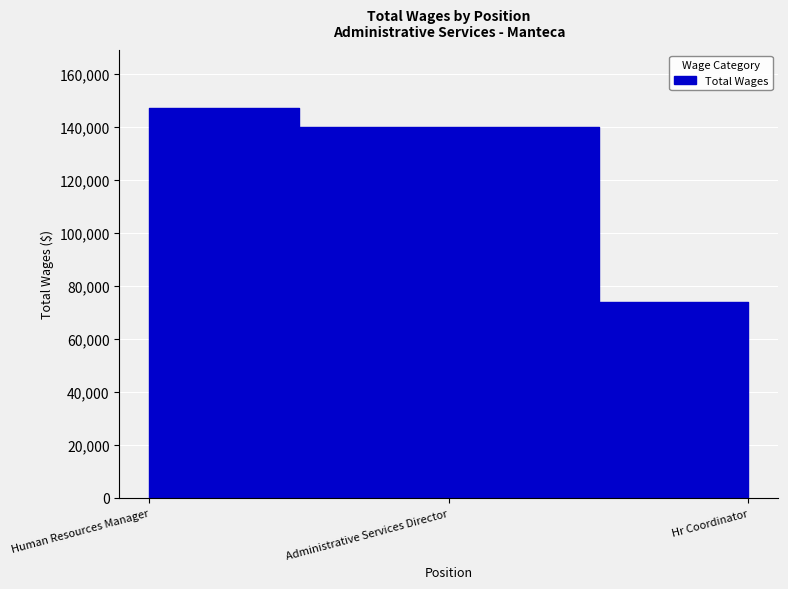

Which label corresponds to the smallest value in the chart?

Hr Coordinator